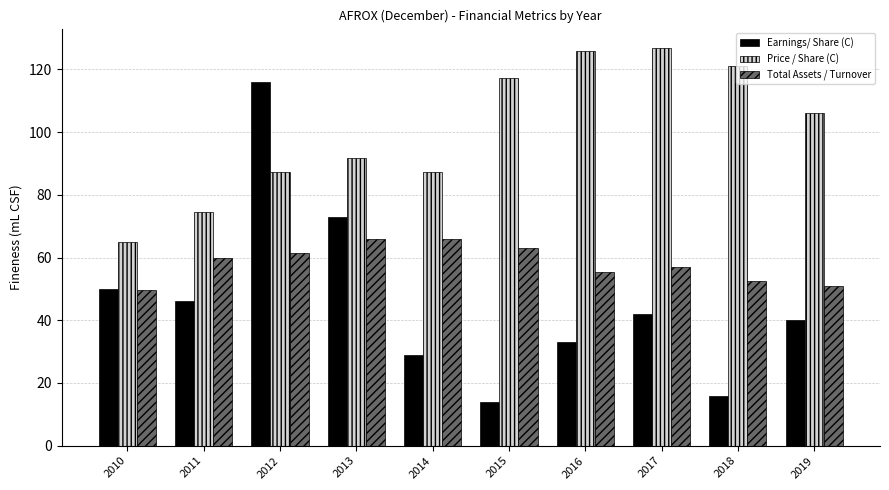

Rank the series at 2013 from highest to lowest value.

Price / Share (C), Earnings/ Share (C), Total Assets / Turnover